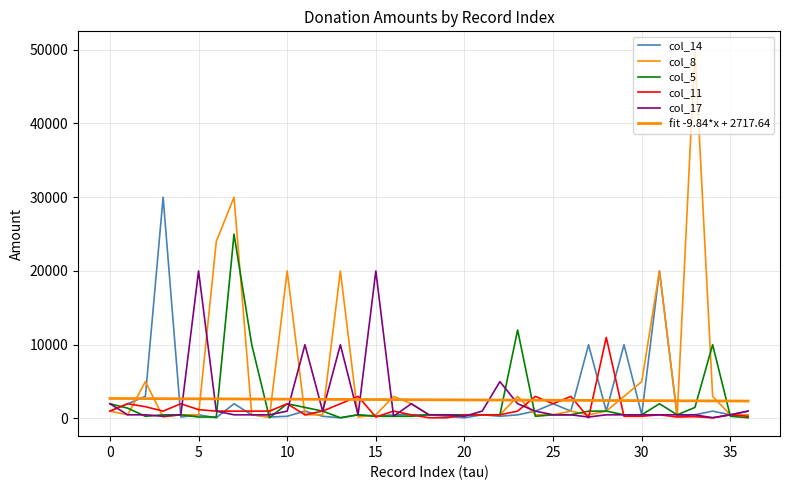

How many lines are shown in the chart?

6